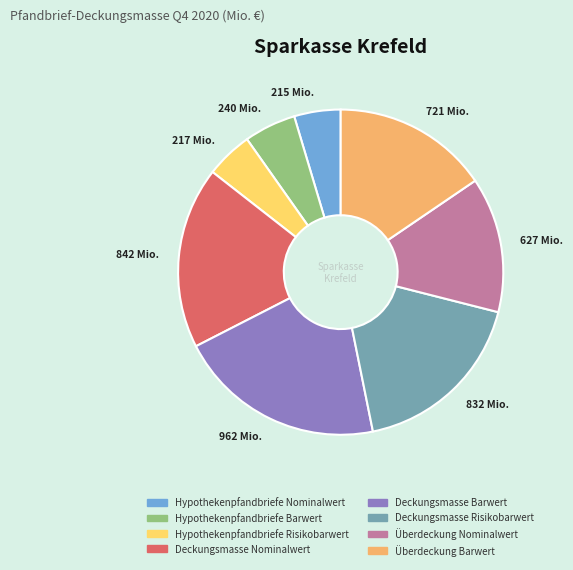

How many segments does this pie chart have?

8